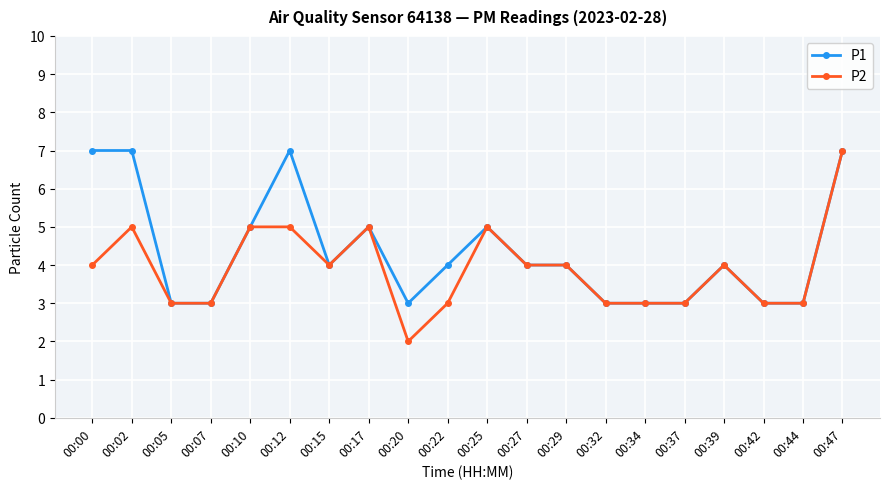

At which category does the chart reach its minimum across all series?

00:20